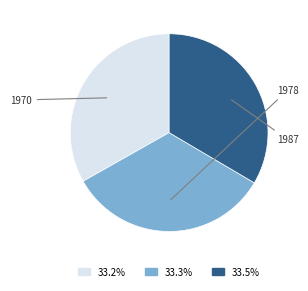

Count the number of slices in the pie.

3